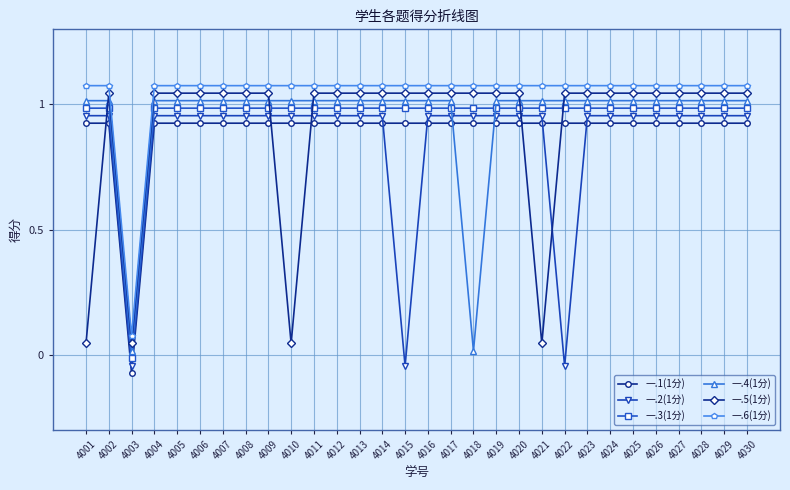

At which label does 一.4(1分) first exceed 1?

4001